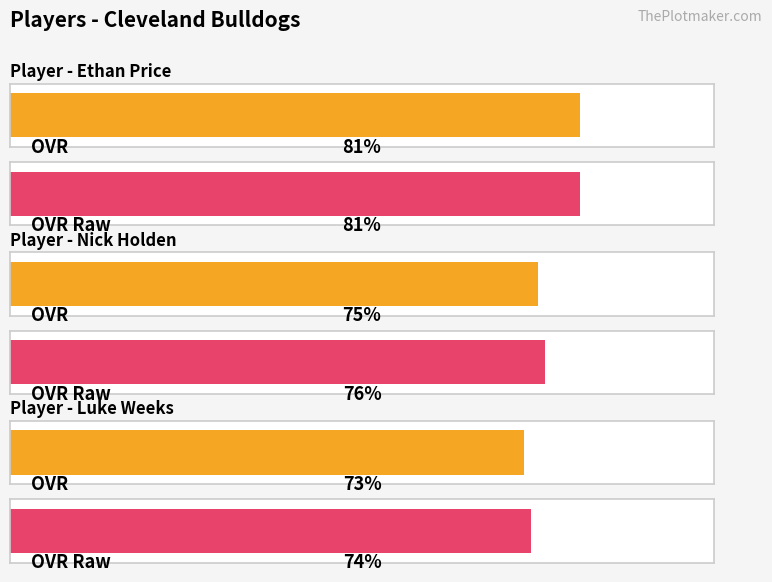

How many data points in ovr_raw are less than 76?

1